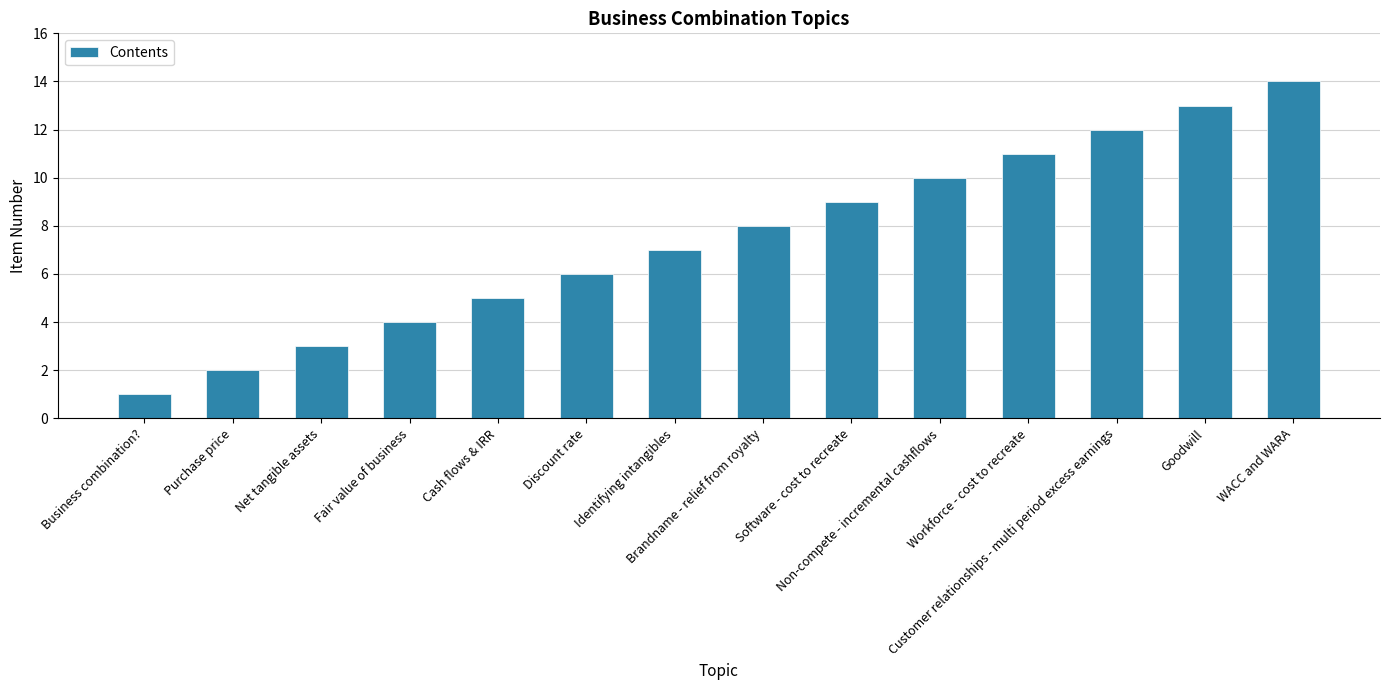

Are the bars horizontal?

No